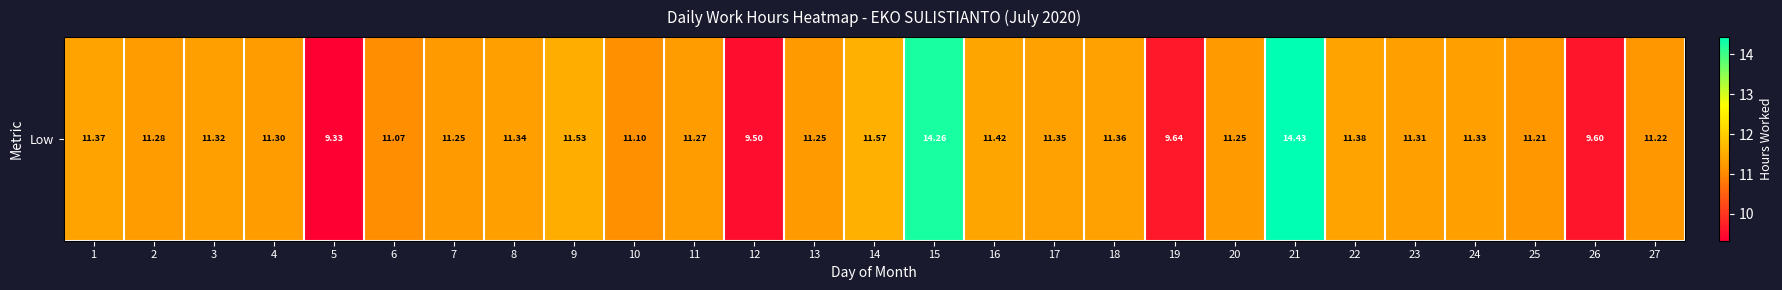

At which category does the chart reach its peak across all series?

21